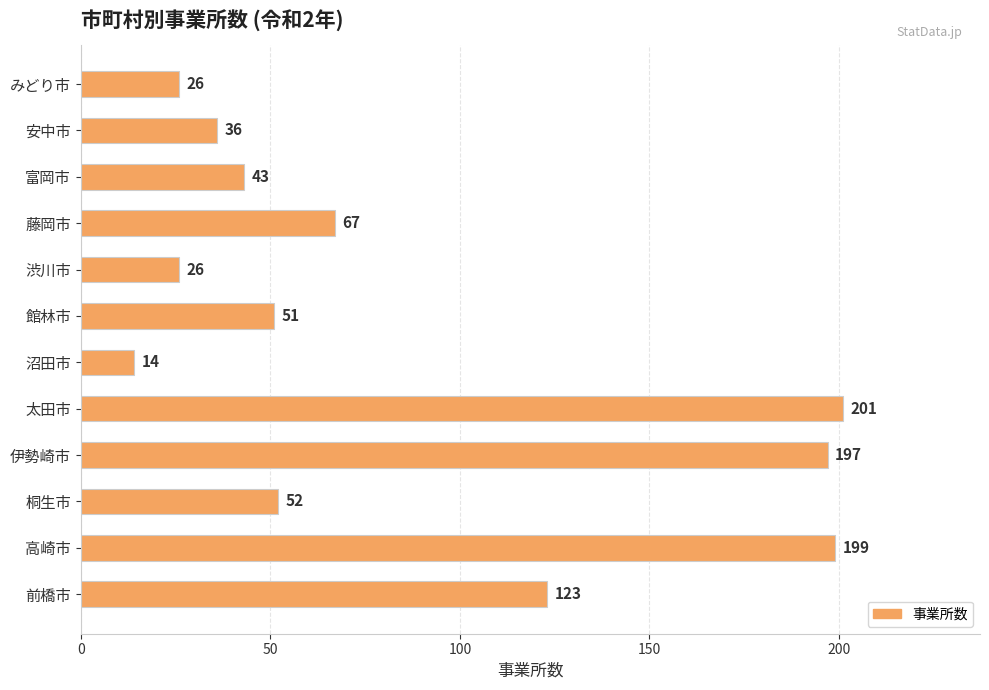

At which label is the value closest to 107?

前橋市